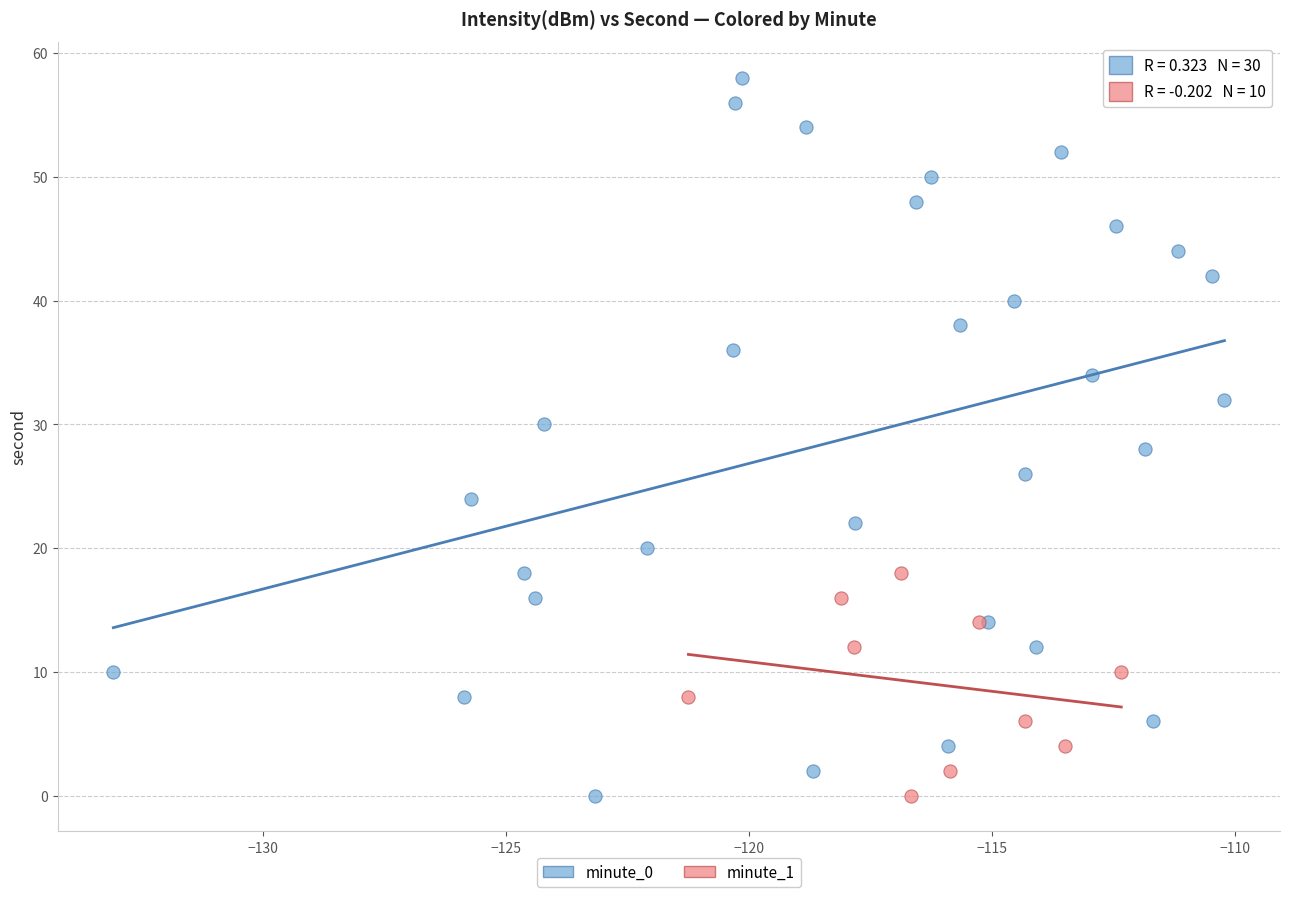

Which series reaches the maximum Y coordinate?

minute_0